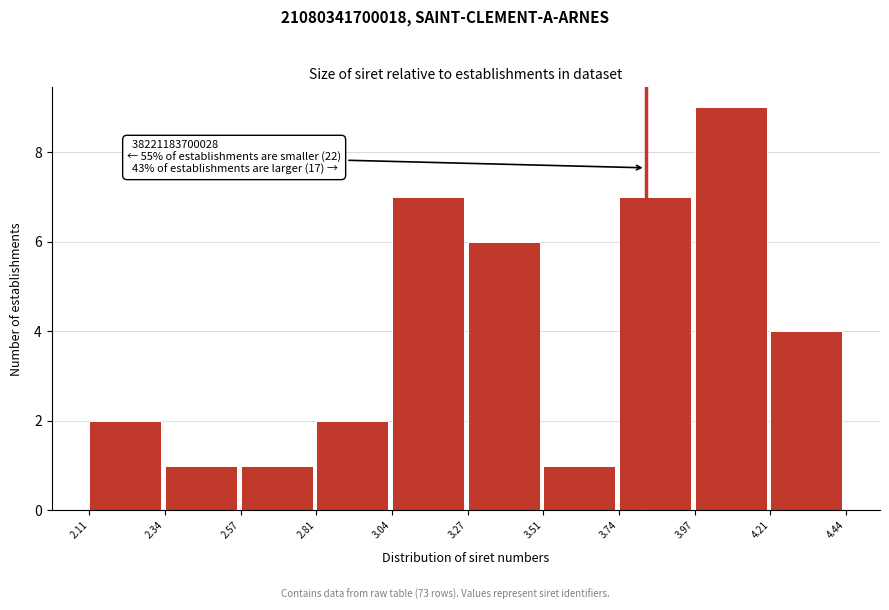

Reading right to left, transcribe all the data shown in this chart.

4	9	7	1	6	7	2	1	1	2